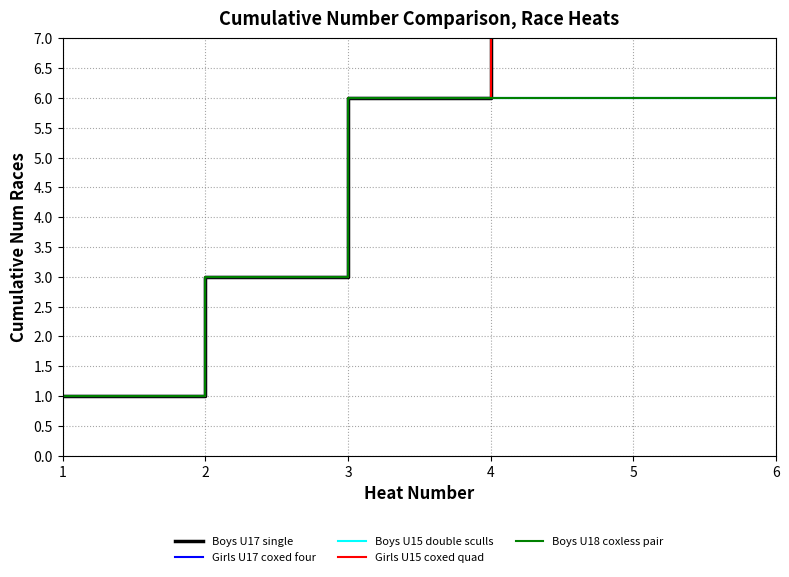

The Girls U15 coxed quad series shows 10 at 6. True or false?

True